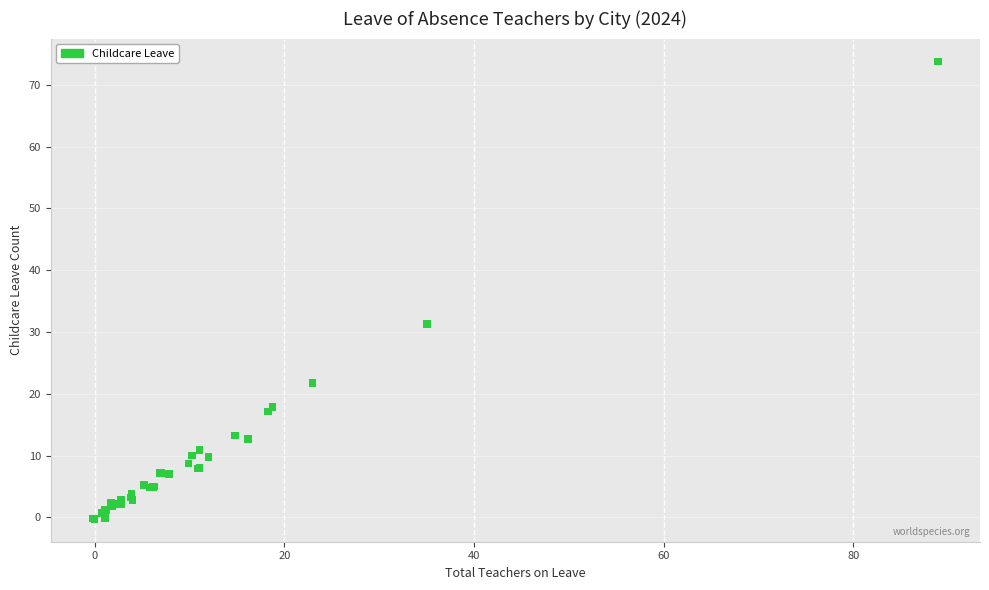

What Y value in the scatter plot is closest to 36?

31.2